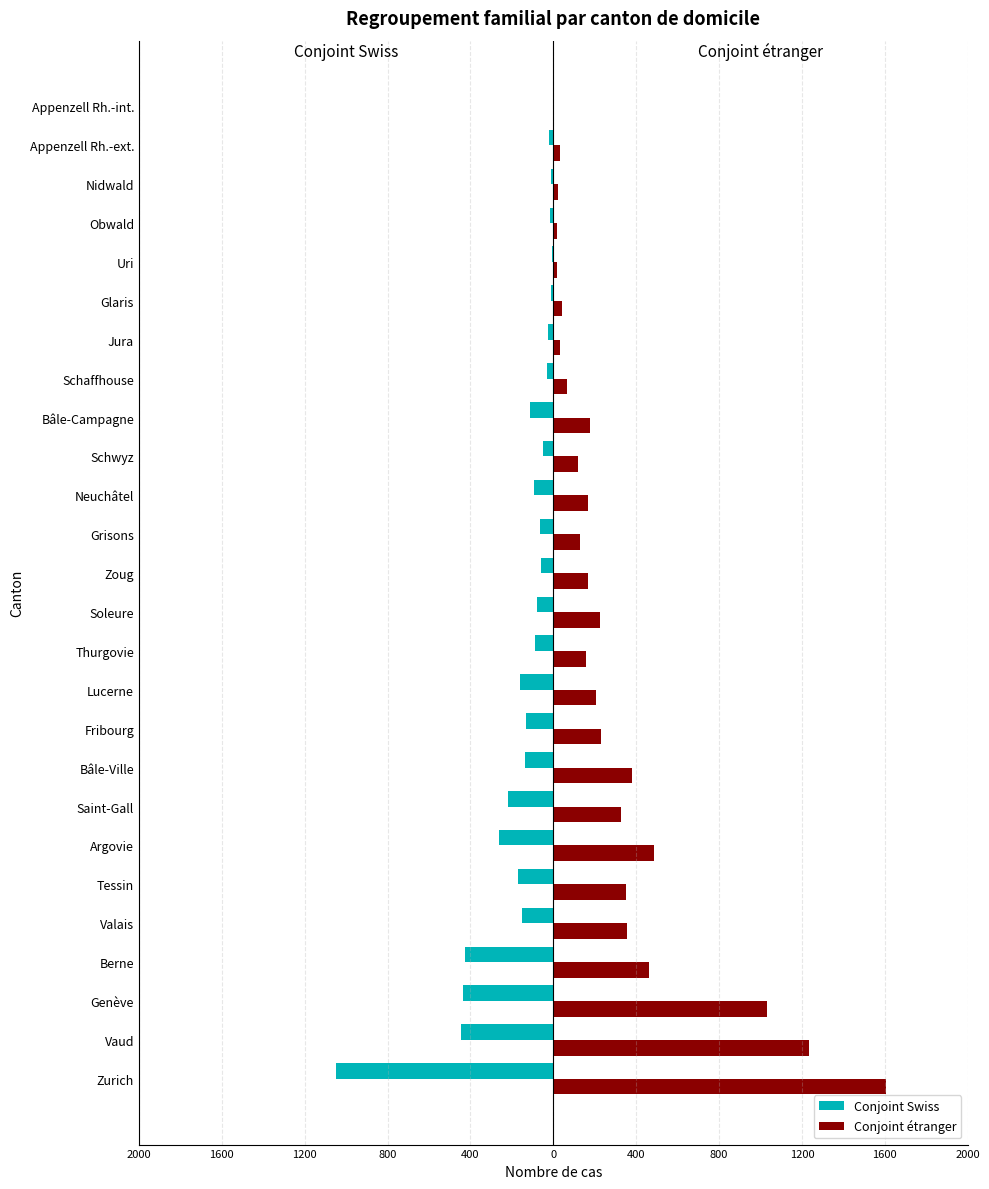

Reading left to right, what are all the values shown in this chart?

Conjoint Swiss: -1050	-444	-434	-425	-150	-170	-261	-220	-135	-131	-160	-90	-81	-61	-64	-94	-50	-112	-32	-27	-12	-8	-15	-9	-21	-3
Conjoint étranger: 1607	1232	1030	461	354	351	486	326	379	230	208	159	225	169	130	169	118	178	67	30	43	16	16	23	30	5